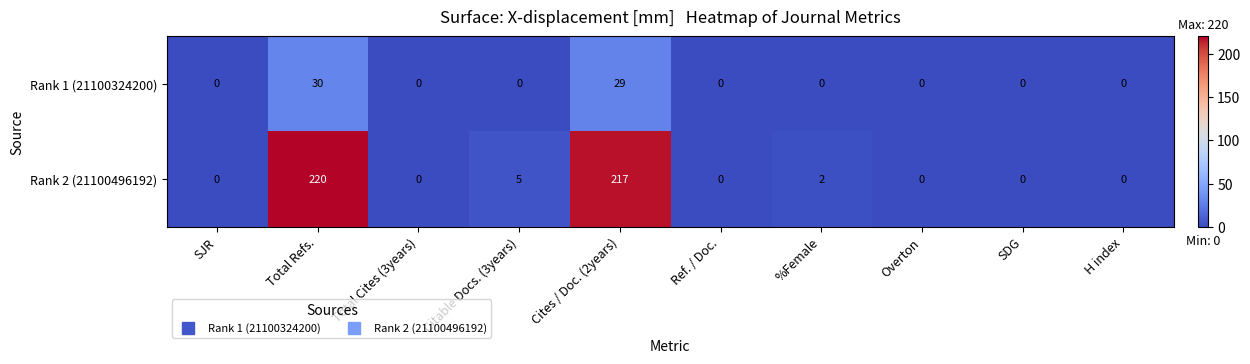

True or false: Rank 1 (21100324200) has a value of 0 at Citable Docs. (3years).

True